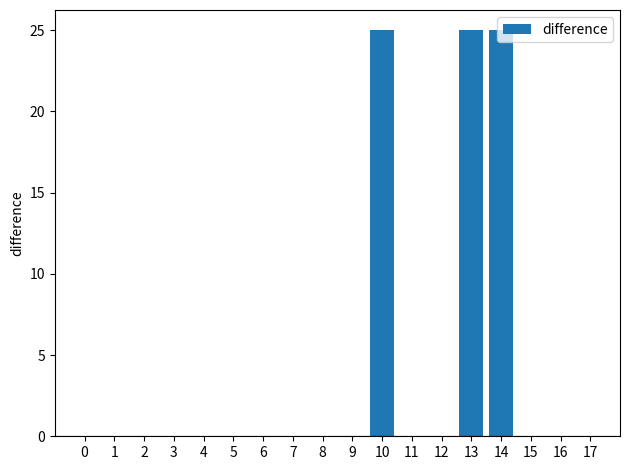

True or false: the data shows 11 at 11.

False